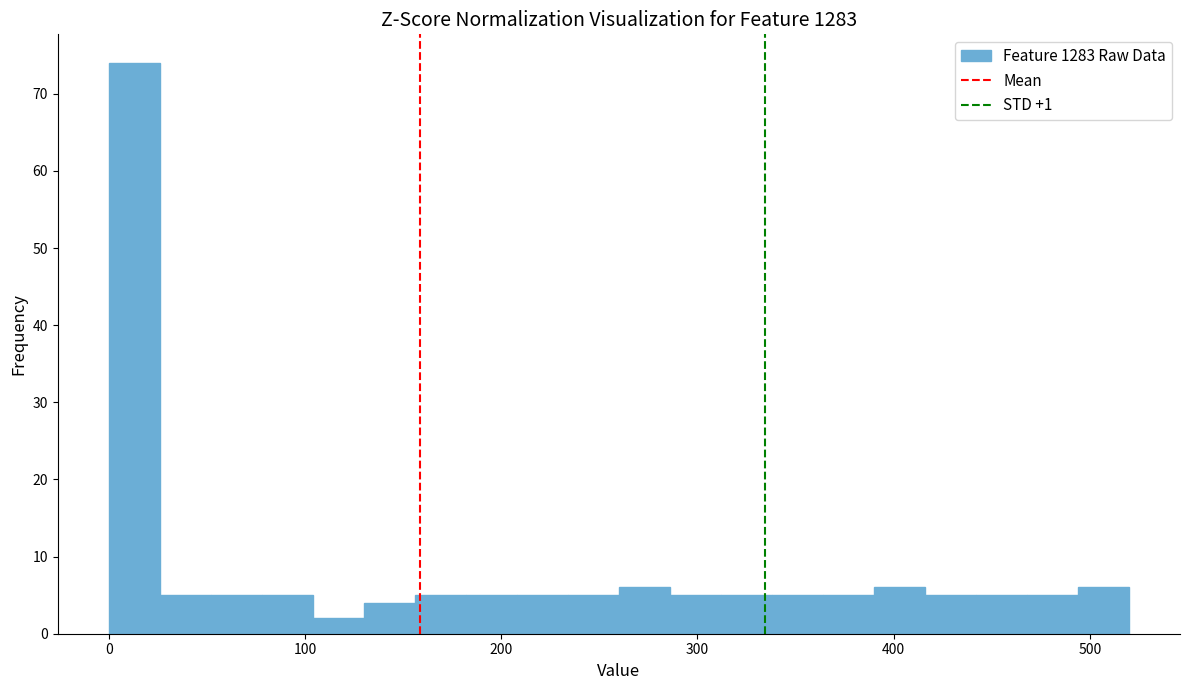

Around what value on the x-axis is the tallest bar? Give the approximate position of its centre, as read against the axis.

10